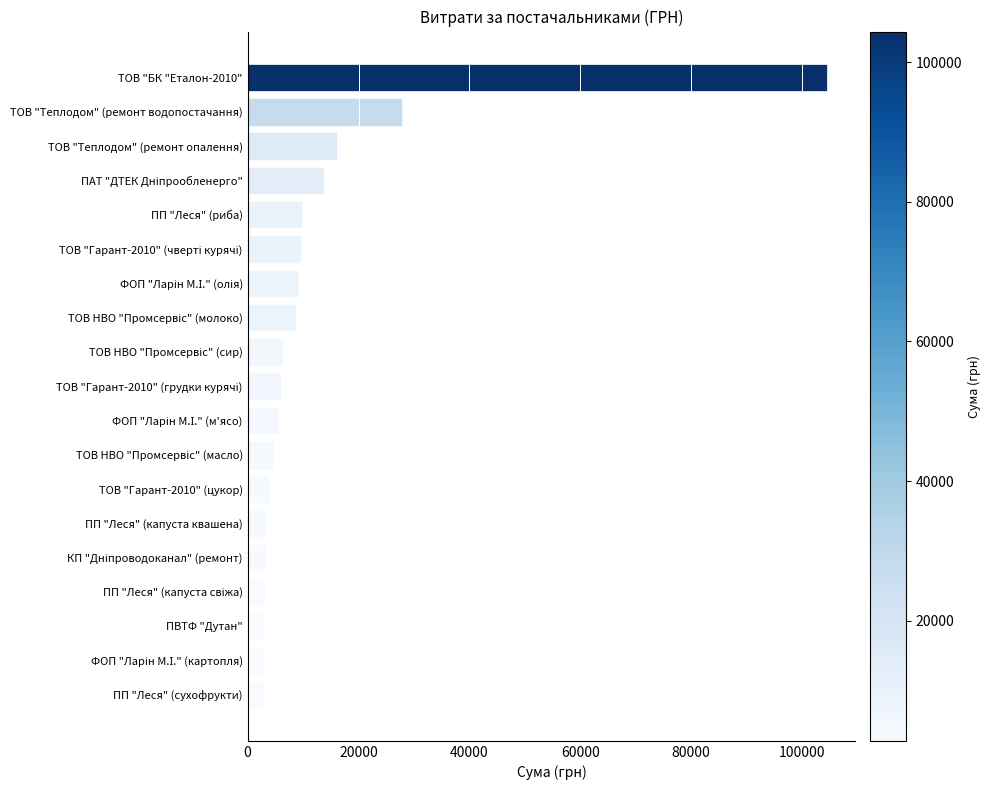

What is the value of the 4th bar from the top?

13757.5